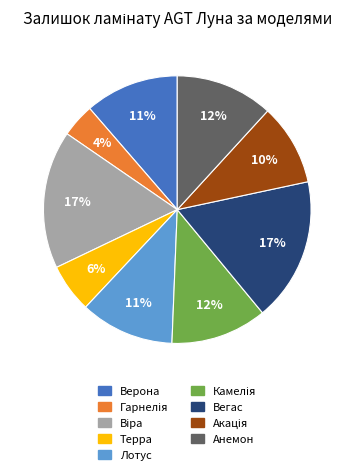

To the nearest percent, what percentage of the pie is Верона?

11%